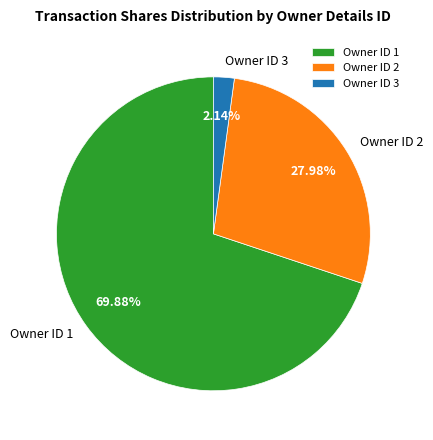

Rank the categories by value from highest to lowest.

Owner ID 1, Owner ID 2, Owner ID 3